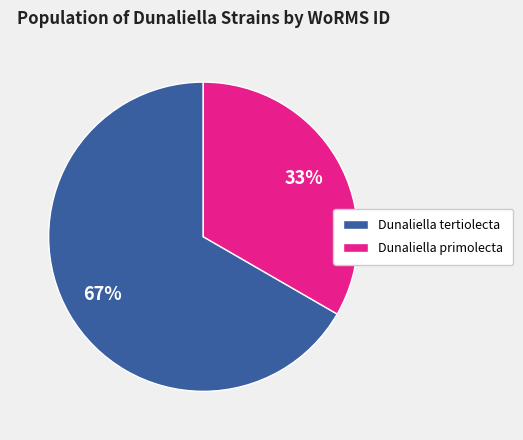

Which has a higher value, Dunaliella primolecta or Dunaliella tertiolecta?

Dunaliella tertiolecta